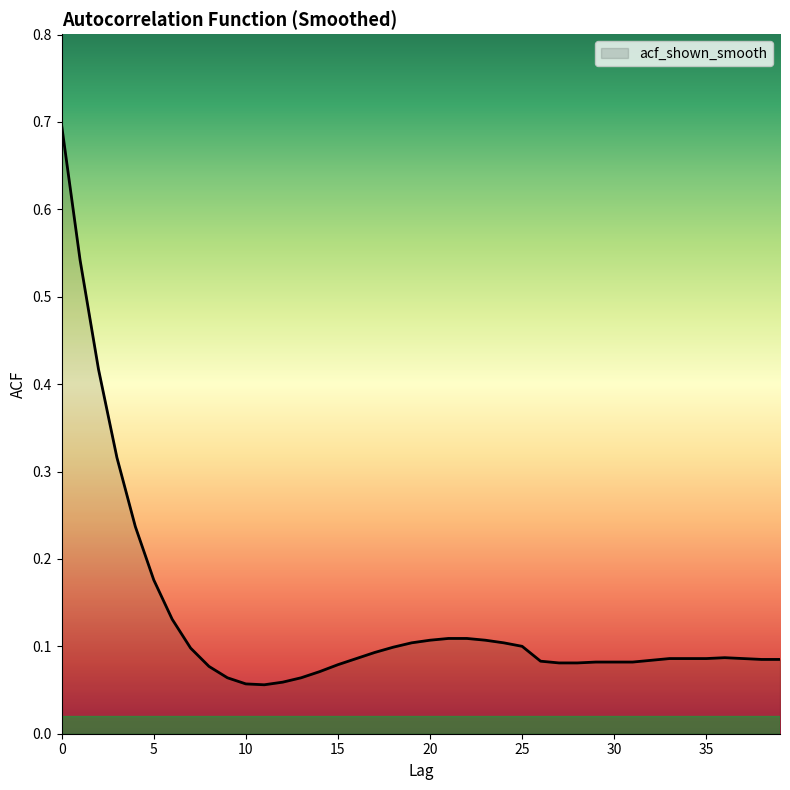

What is the greatest value displayed?

0.7